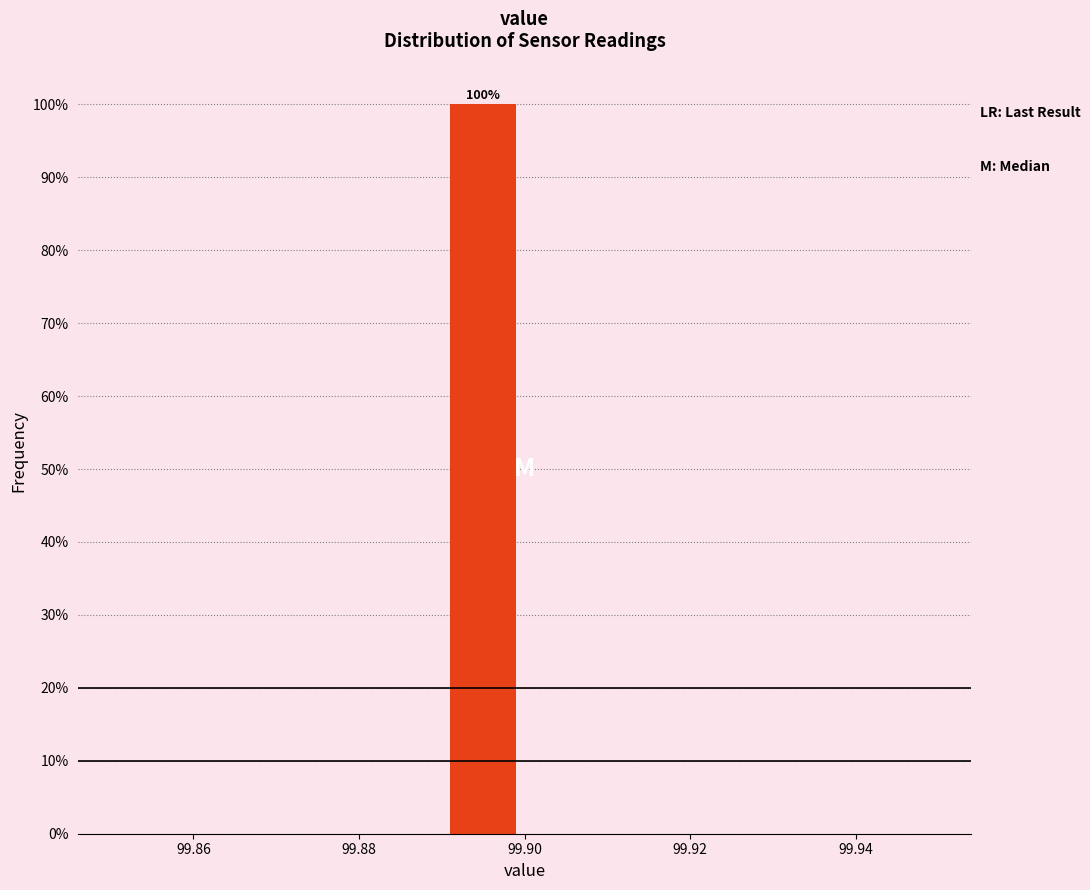

Over which range of the x-axis is the bar tallest?

99.89 to 99.90